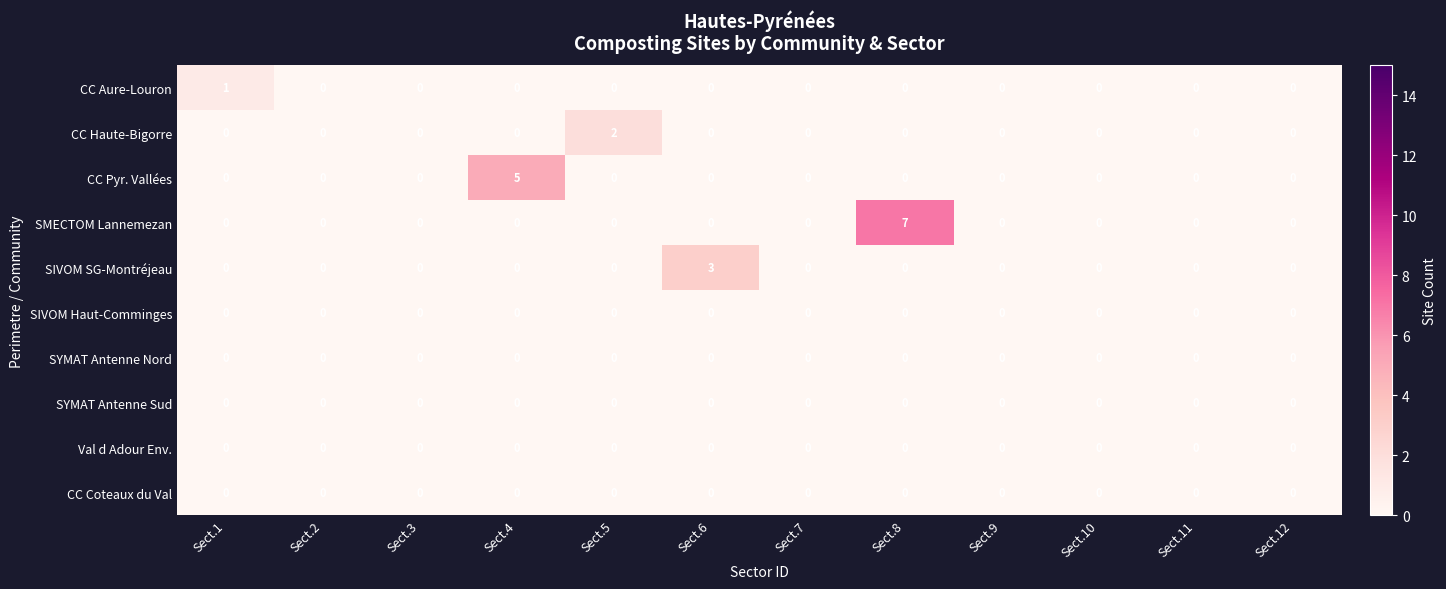

What is the difference between the SMECTOM Lannemezan values at Sect.6 and Sect.8?

7